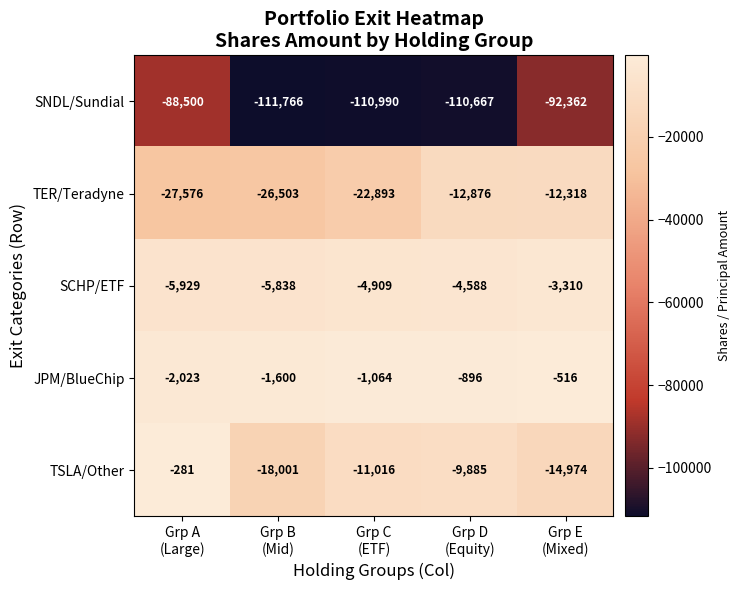

What is the difference between the maximum and second lowest values in the SCHP/ETF series?

2528